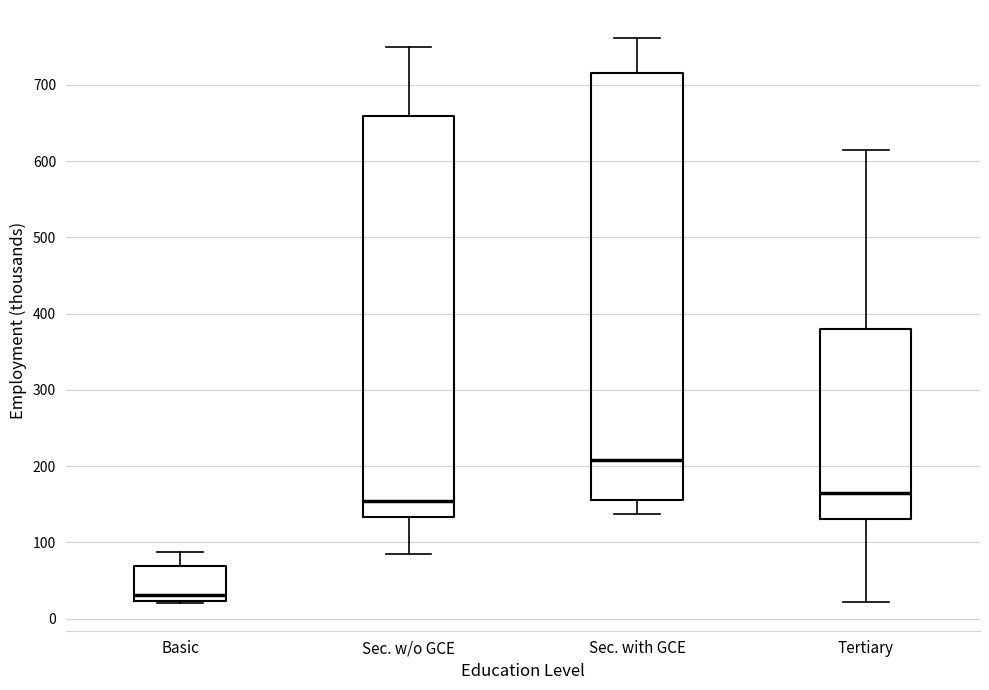

Where does the upper whisker of the box for Tertiary end on the y-axis? The values are not printed on the chart, so give them approximately, as read against the axis.

620